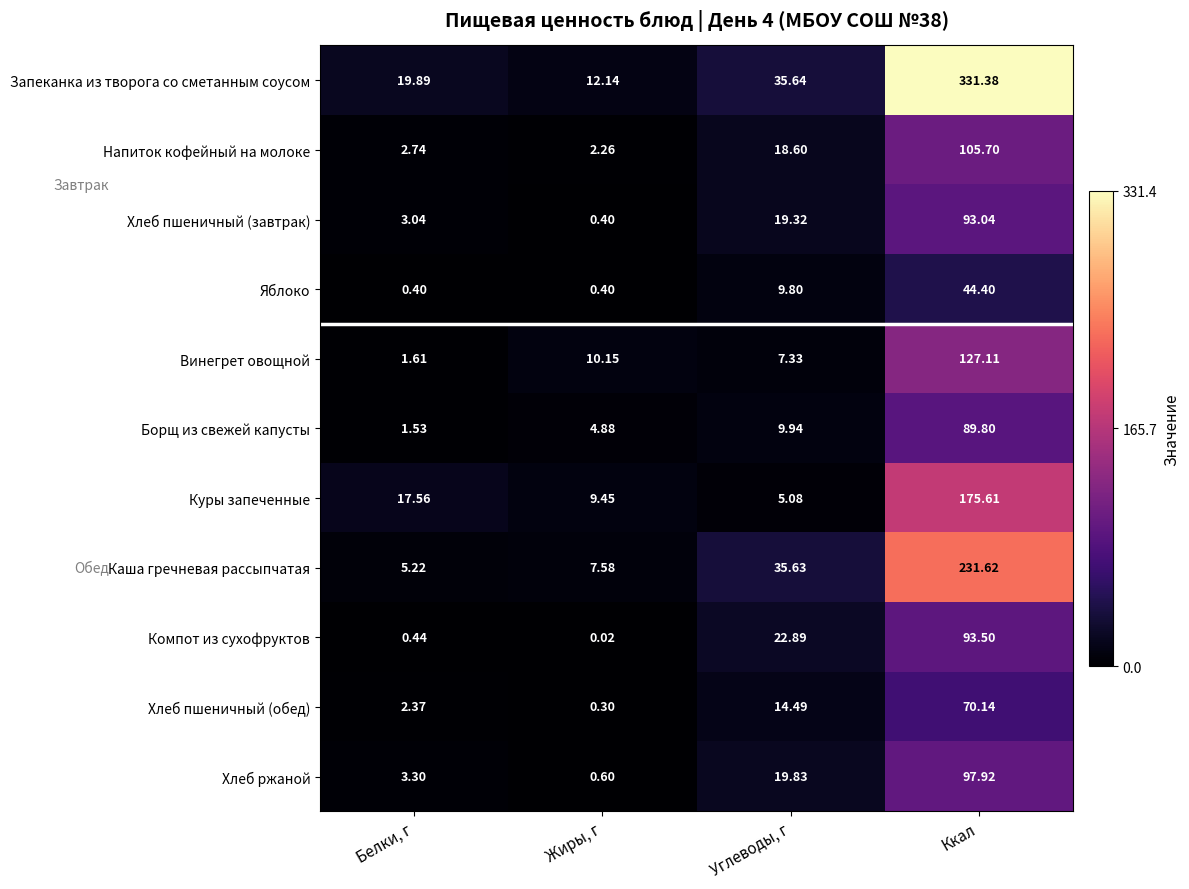

Between Белки, г and Углеводы, г, which series saw the biggest shift?

Каша гречневая рассыпчатая